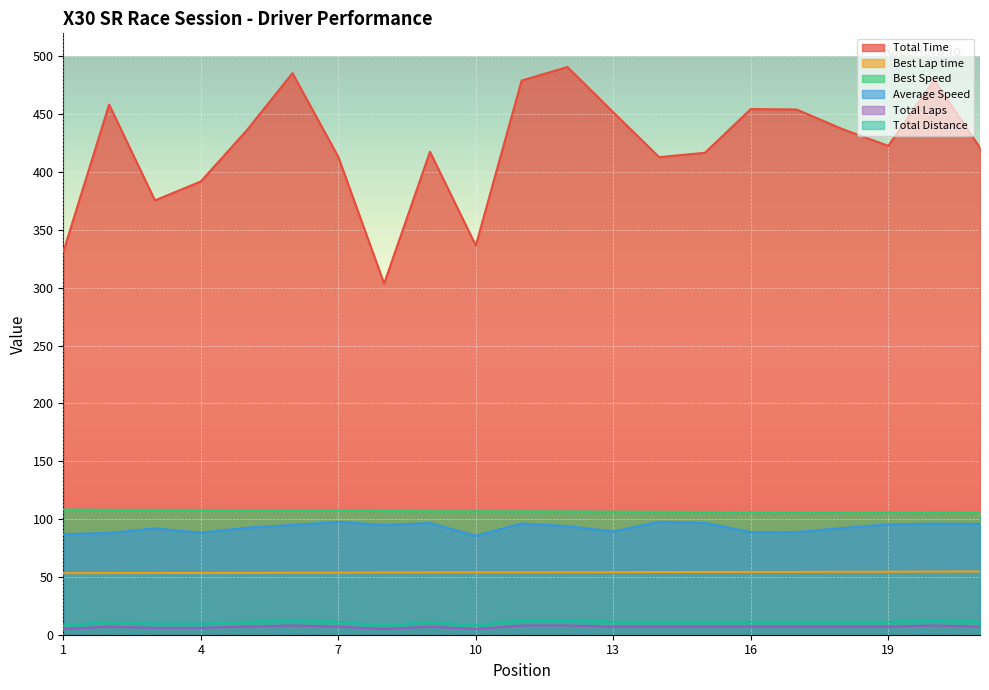

Reading left to right, transcribe all the data shown in this chart.

Total Time: 331.0	458.4	375.6	391.9	436.0	485.5	413.2	303.6	417.6	336.5	479.2	490.9	451.7	412.9	416.7	454.5	454.1	437.2	422.7	479.6	421.0
Best Lap time: 53.2	53.3	53.4	53.4	53.5	53.6	53.6	53.9	53.9	54.0	54.0	54.0	54.1	54.2	54.3	54.3	54.3	54.4	54.5	54.6	54.7
Best Speed: 108.2	108.0	108.0	107.9	107.8	107.5	107.4	106.9	106.8	106.7	106.7	106.6	106.4	106.3	106.1	106.1	106.1	105.9	105.8	105.5	105.4
Average Speed: 87.0	88.0	92.0	88.2	92.5	94.9	97.6	94.9	96.6	85.6	96.2	93.9	89.3	97.6	96.8	88.7	88.8	92.2	95.4	96.1	95.8
Total Laps: 8.0	11.2	9.6	9.6	11.2	12.8	11.2	8.0	11.2	8.0	12.8	12.8	11.2	11.2	11.2	11.2	11.2	11.2	11.2	12.8	11.2
Total Distance: 5.0	7.0	6.0	6.0	7.0	8.0	7.0	5.0	7.0	5.0	8.0	8.0	7.0	7.0	7.0	7.0	7.0	7.0	7.0	8.0	7.0